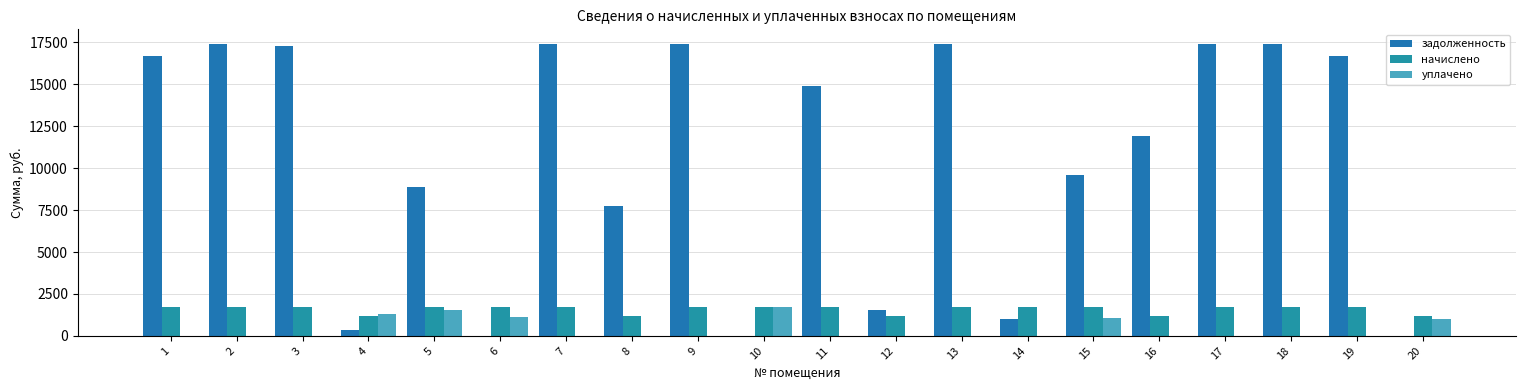

How many distinct data groups are displayed?

3